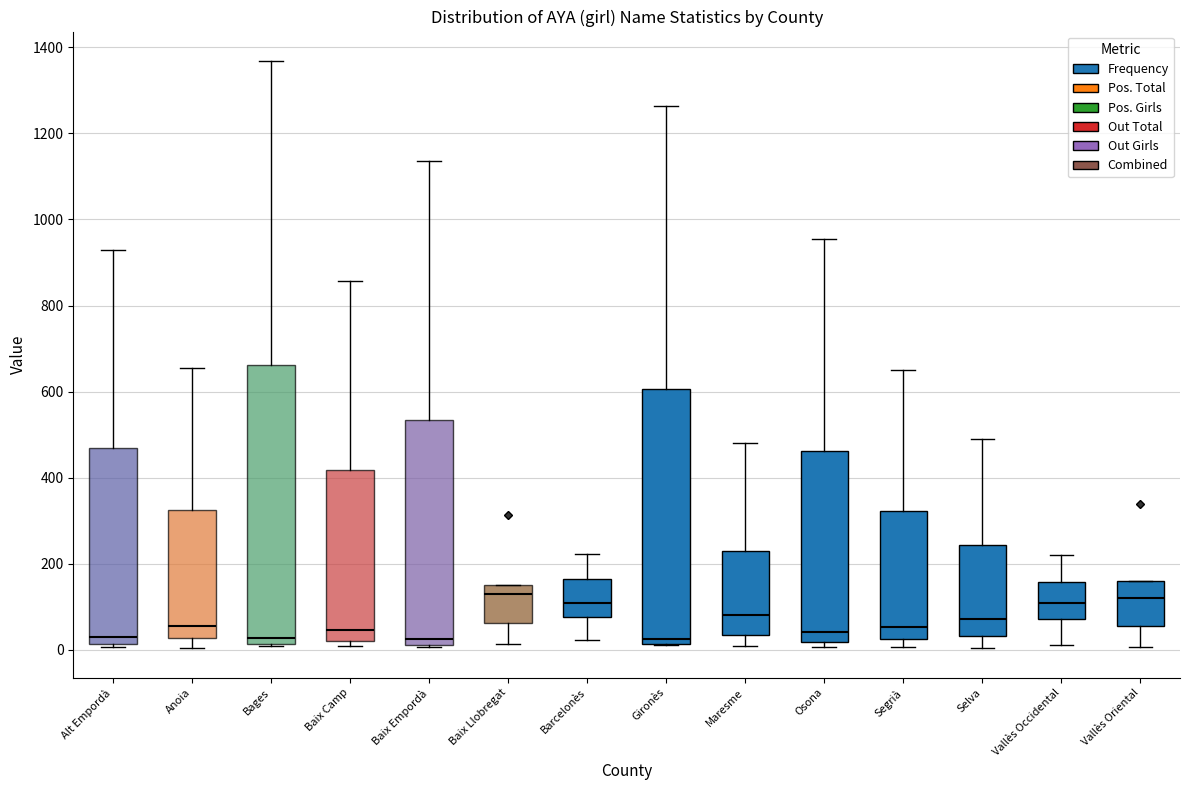

Where is the upper edge of the box for Baix Camp on the y-axis? The values are not printed on the chart, so give them approximately, as read against the axis.

420